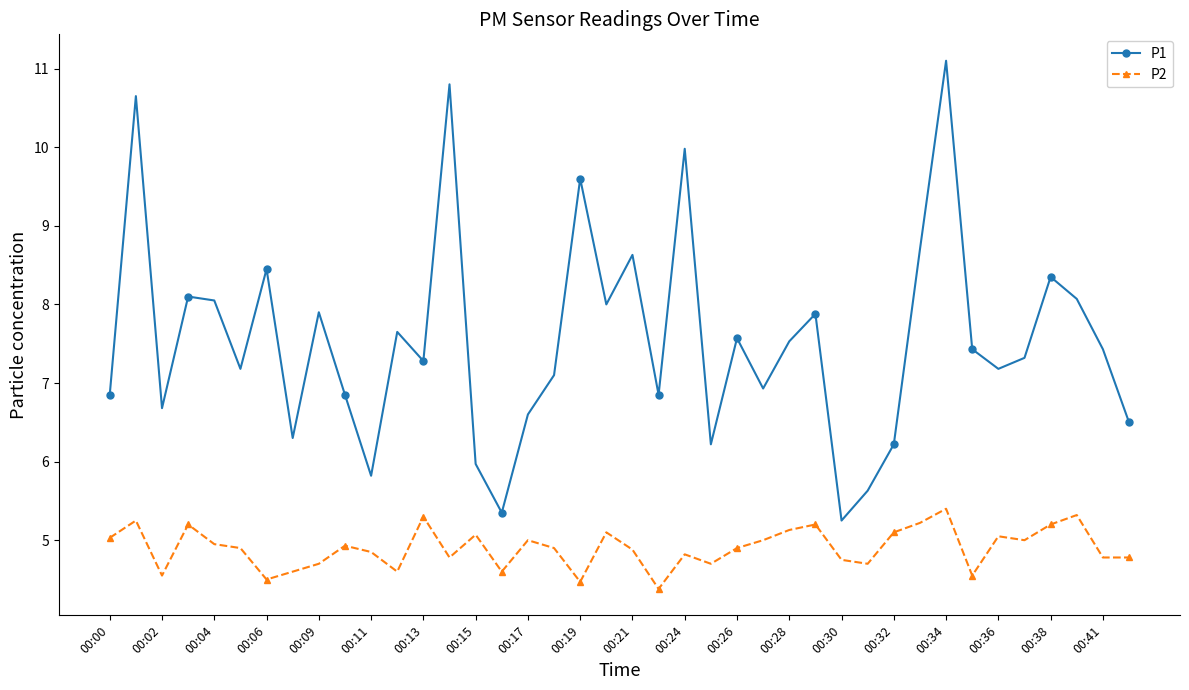

What is the maximum value for P1?

11.1